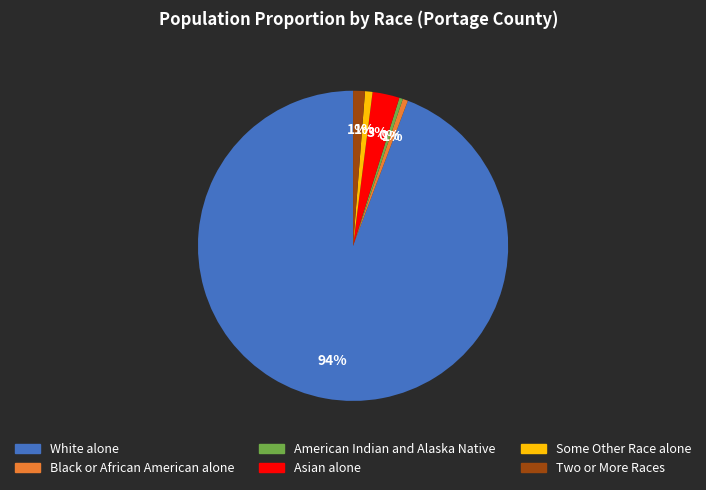

Do Some Other Race alone and Black or African American alone together represent more than half of the pie?

No